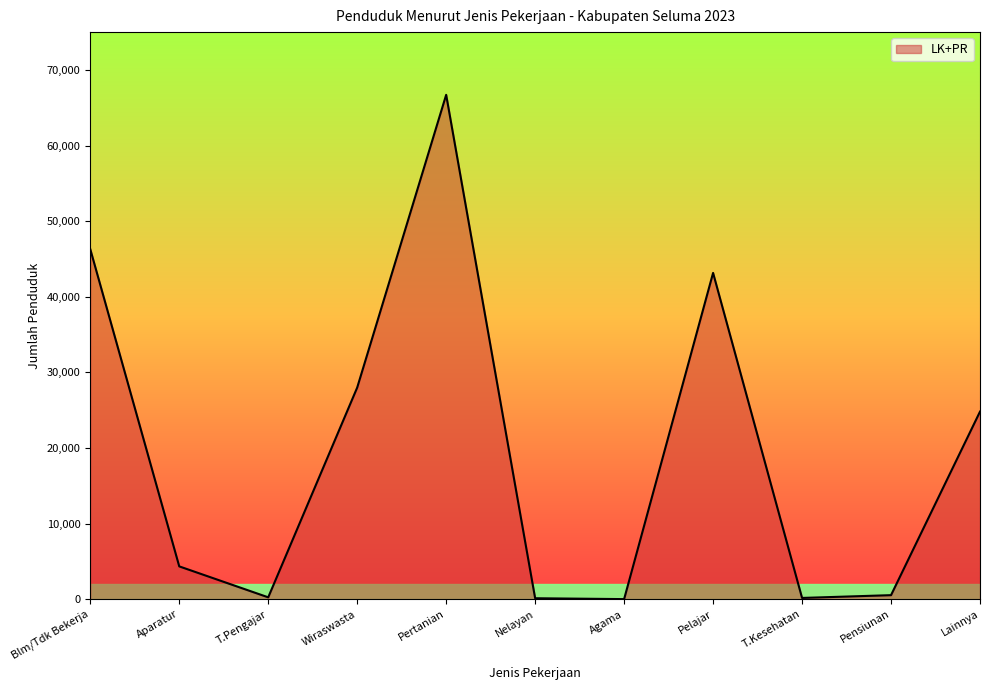

What is the maximum value shown in the chart?

66708